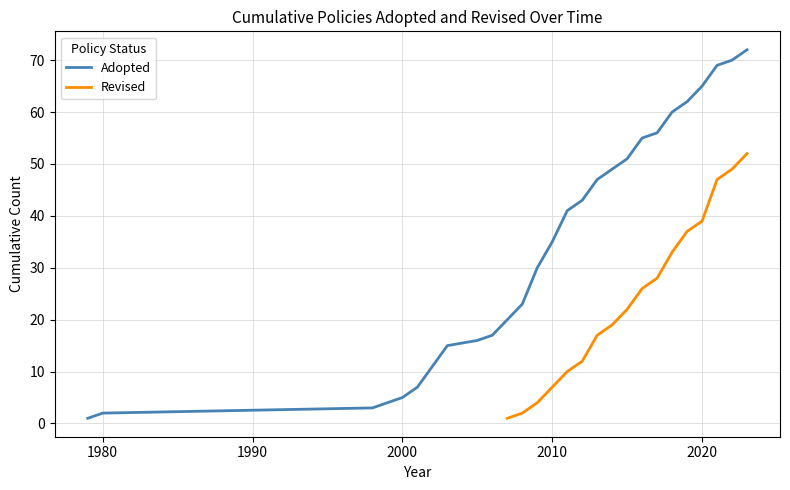

How many lines are shown in the chart?

2